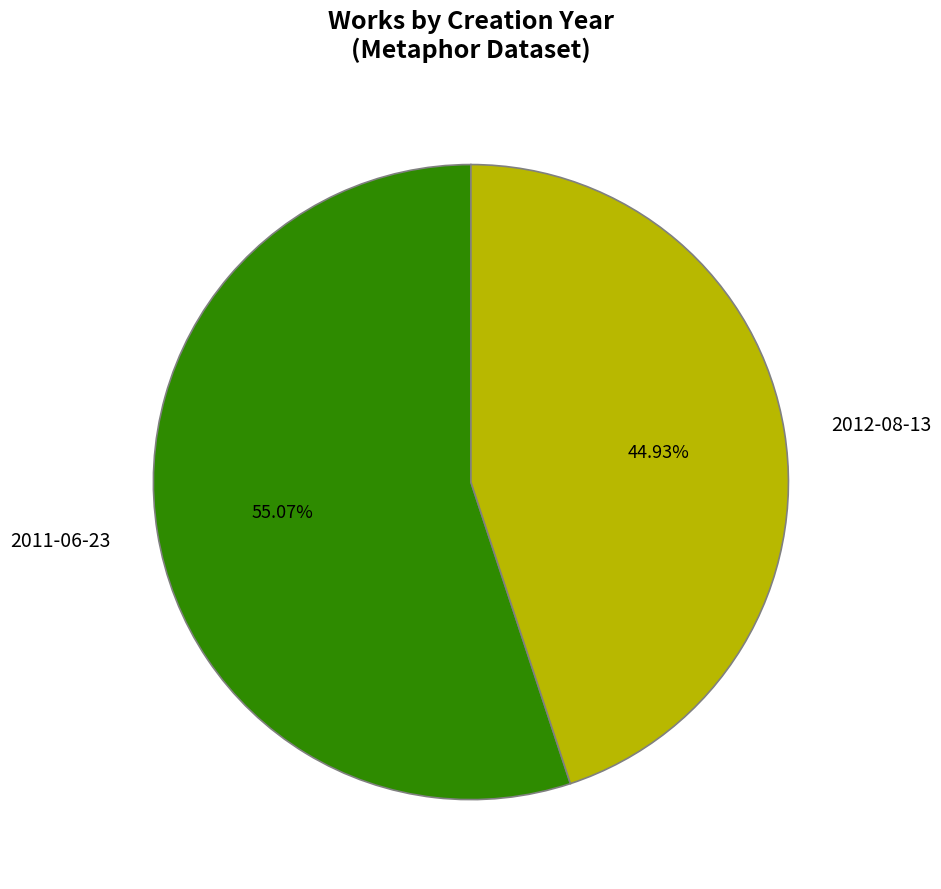

Between 2012-08-13 and 2011-06-23, which is larger?

2011-06-23